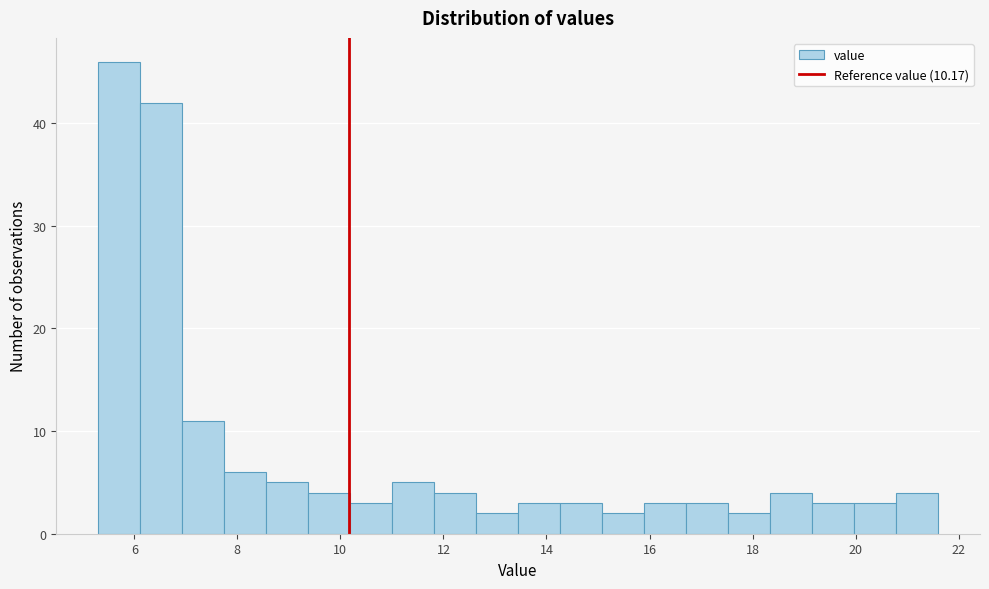

Reading left to right, list every bar in this chart as the range it spans on the x-axis followed by its height. Neither the bar edges nor the heights are printed on the chart, so give them approximately, as read against the axes.

5.4 to 6.2: 46
6.2 to 7.0: 42
7.0 to 7.8: 11
7.8 to 8.6: 6
8.6 to 9.4: 5
9.4 to 10.2: 4
10.2 to 11.0: 3
11.0 to 11.8: 5
11.8 to 12.6: 4
12.6 to 13.4: 2
13.4 to 14.2: 3
14.2 to 15.0: 3
15.0 to 15.8: 2
15.8 to 16.8: 3
16.8 to 17.6: 3
17.6 to 18.4: 2
18.4 to 19.2: 4
19.2 to 20.0: 3
20.0 to 20.8: 3
20.8 to 21.6: 4